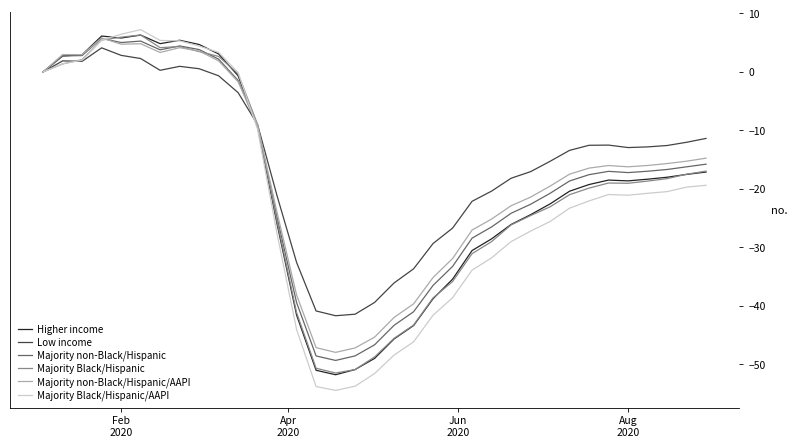

What is the highest value of the Majority non-Black/Hispanic series?

5.7